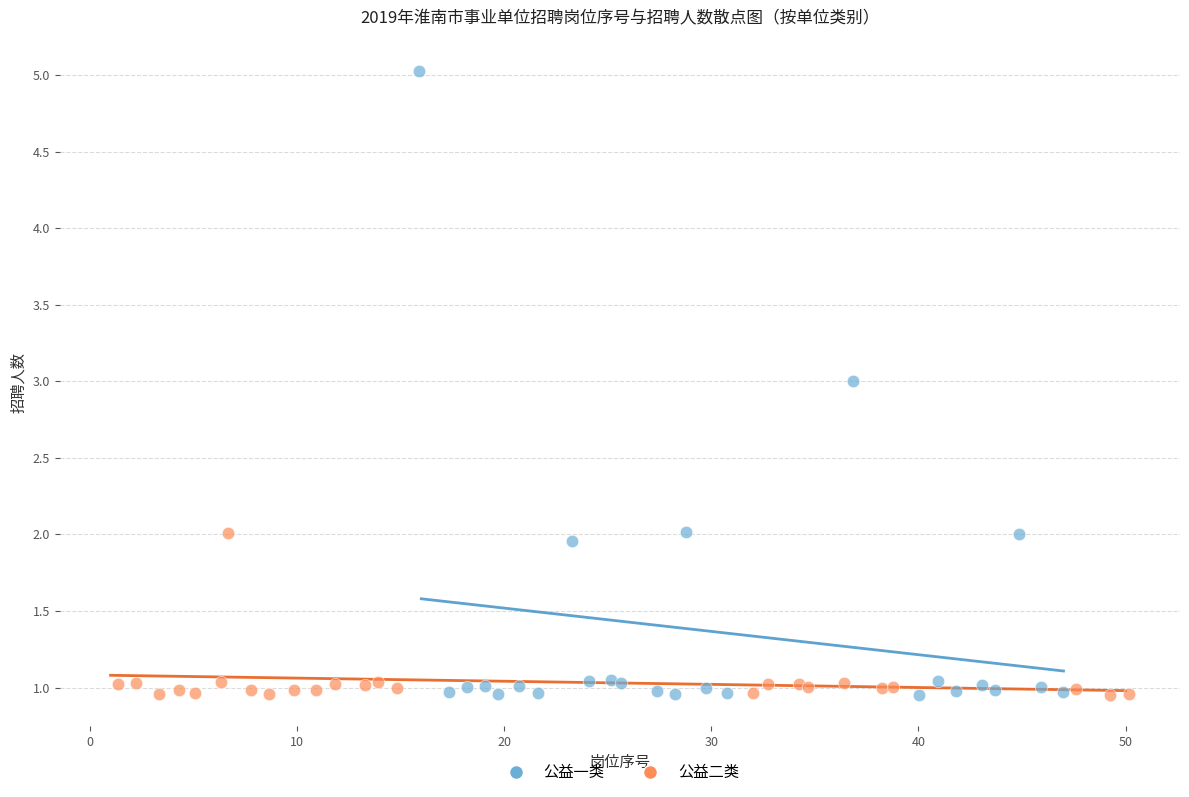

Which series contains the highest Y value?

公益一类